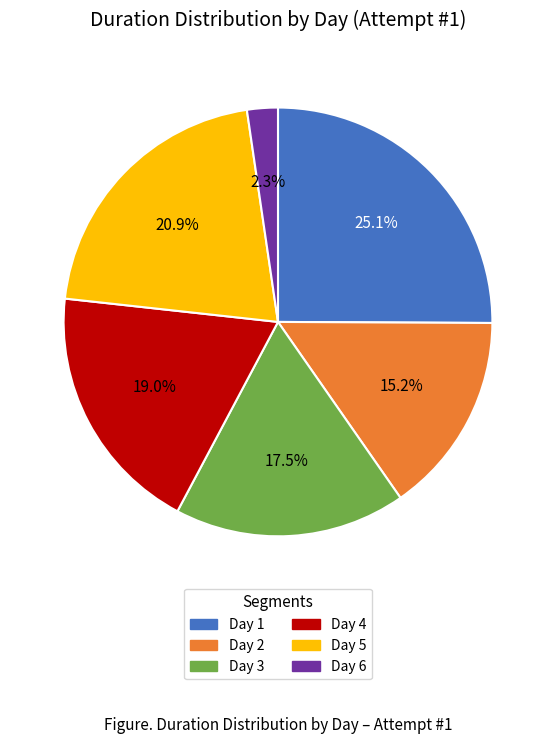

What percentage is the Day 5 slice, to the nearest percent?

21%